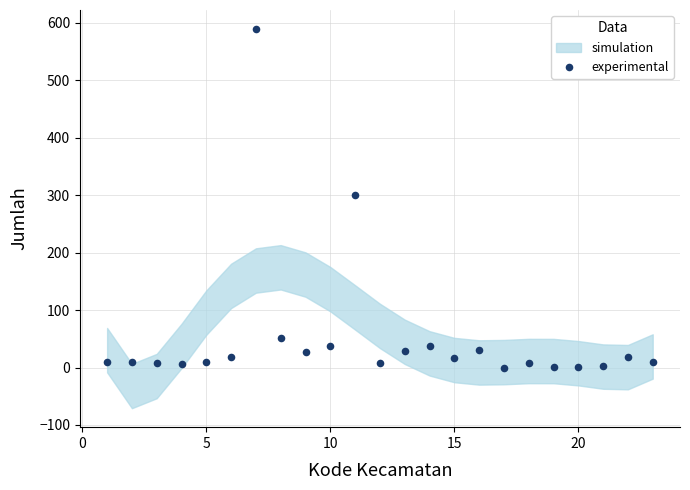

What is the range of X values (max minus min)?

22